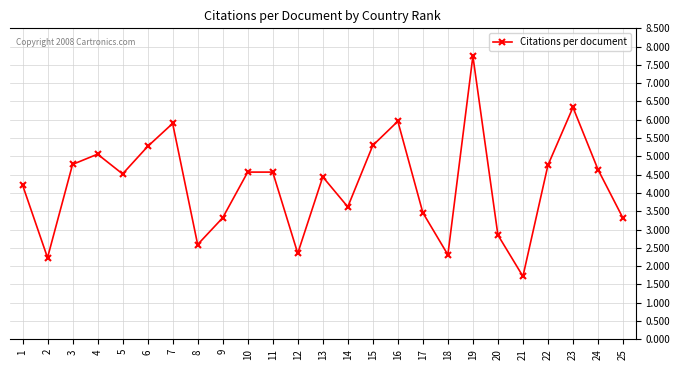

Approximately how many times larger is the value at 11 compared to 19?

0.6